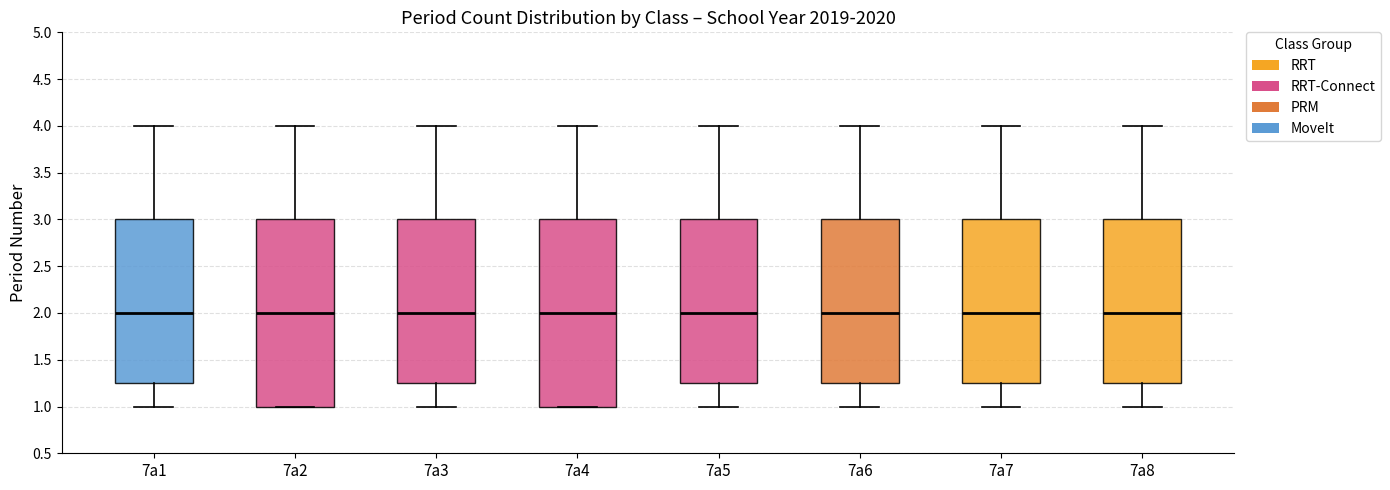

Where does the median line of the box for 7a4 sit on the y-axis? The values are not printed on the chart, so give them approximately, as read against the axis.

2.00